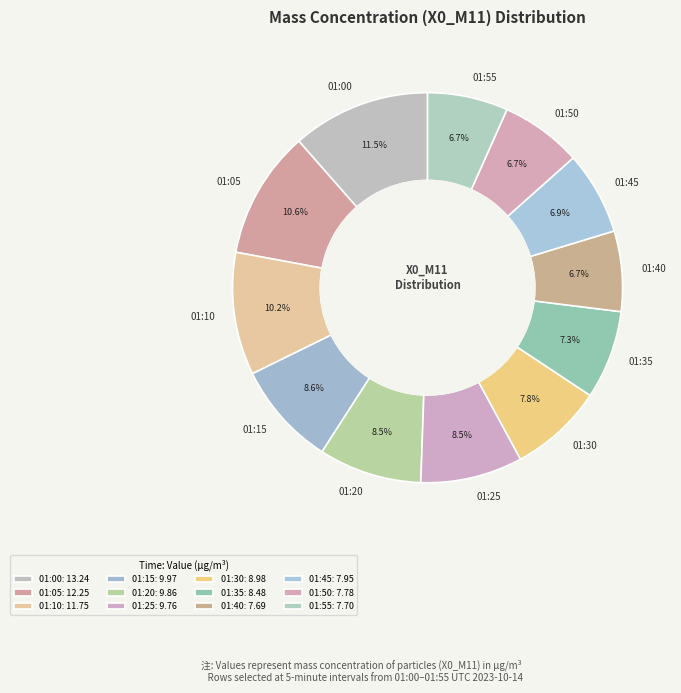

Which slice is the largest?

01:00